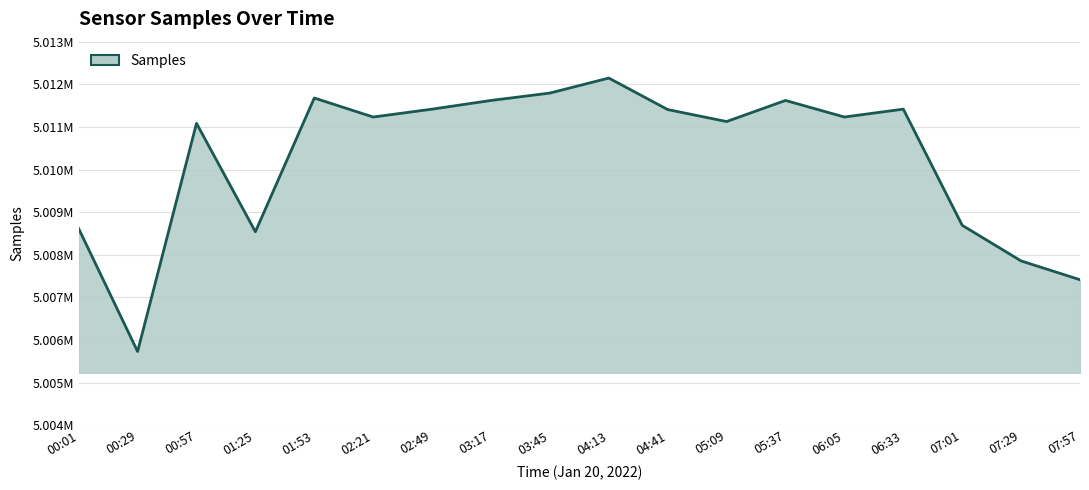

What position from the left is 04:41?

11